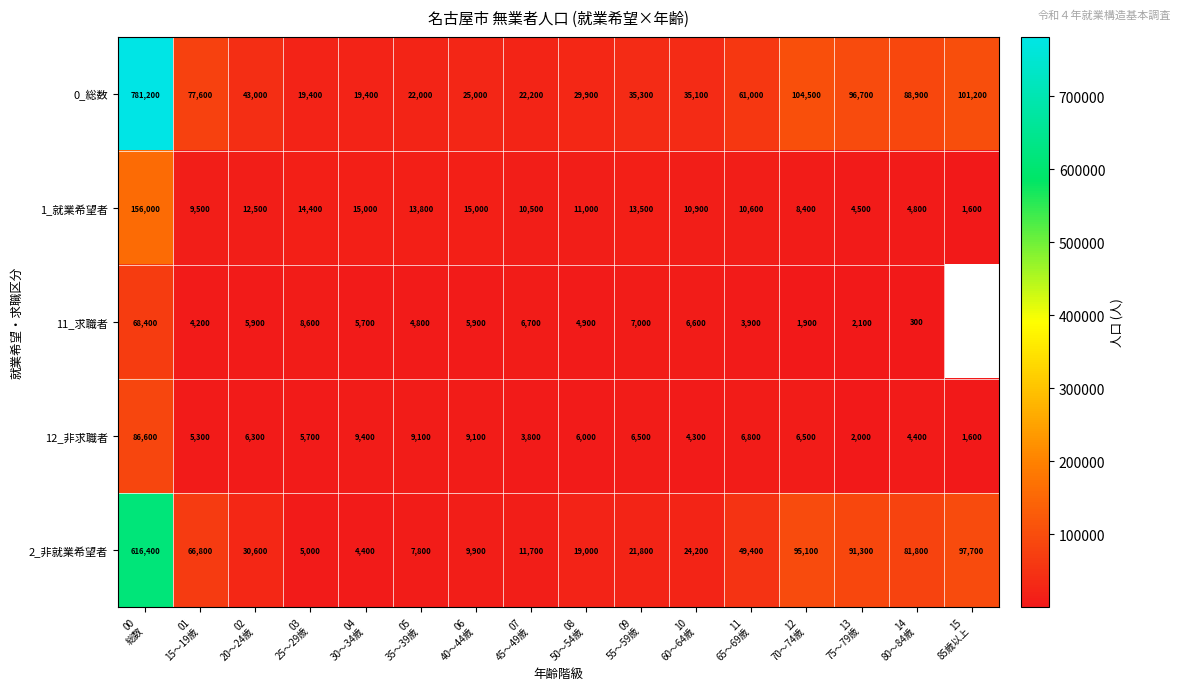

What is the highest value of the 12_非求職者 series?

86600